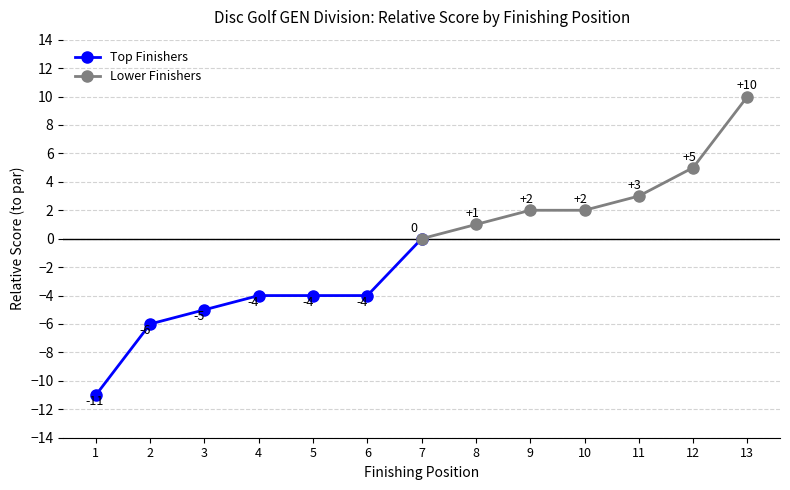

How many values in the Top Finishers series exceed -4?

1